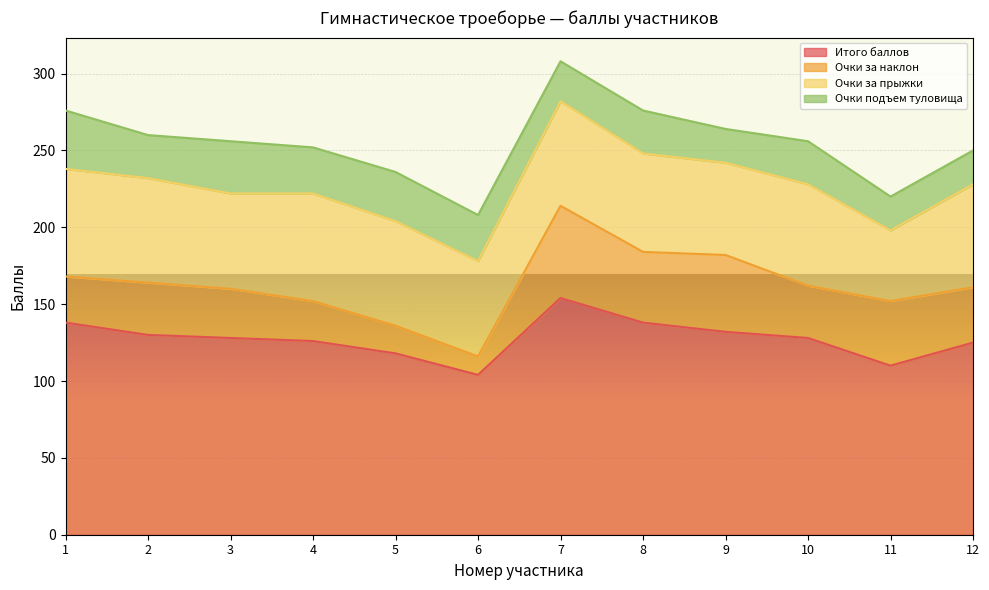

At which category is the sum across all series the highest?

7